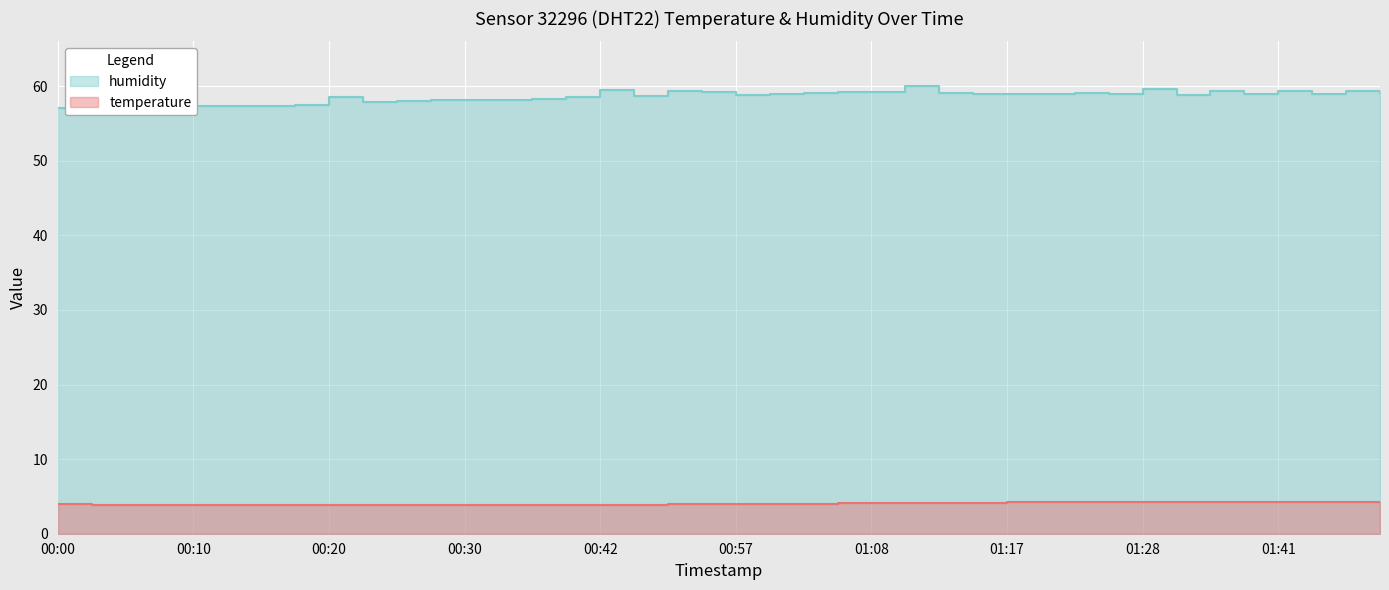

Where is temperature nearest to the value 4?

00:00